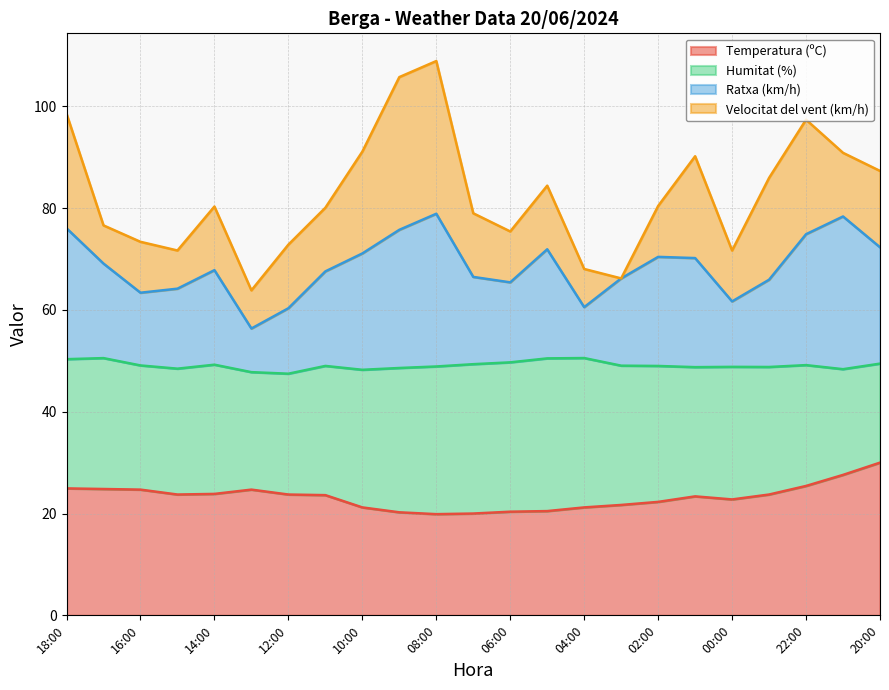

What is the total value across all series at 04:00?

68.0